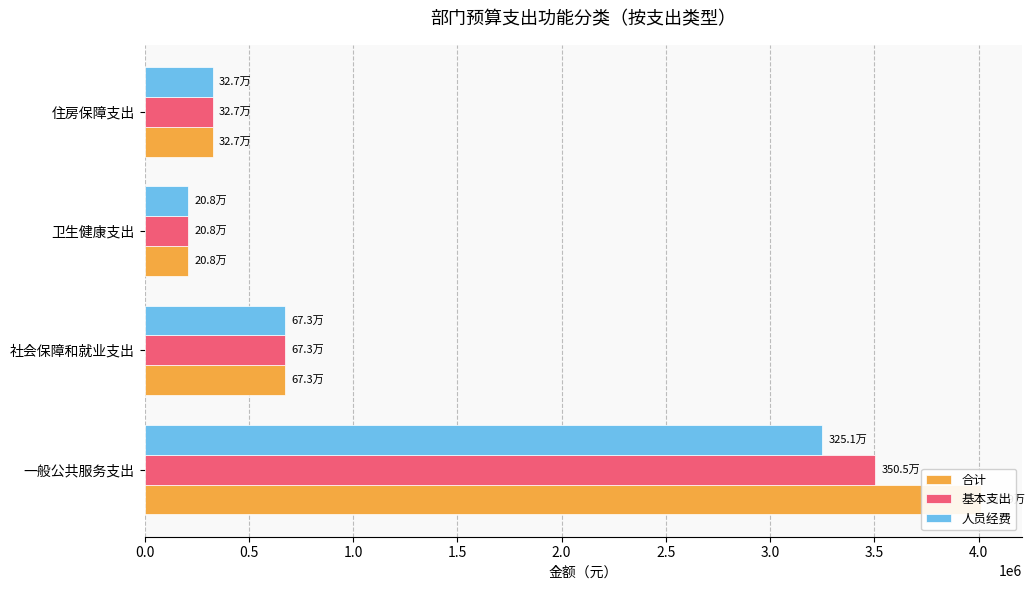

Are the bars grouped side by side (vs. stacked)?

Yes